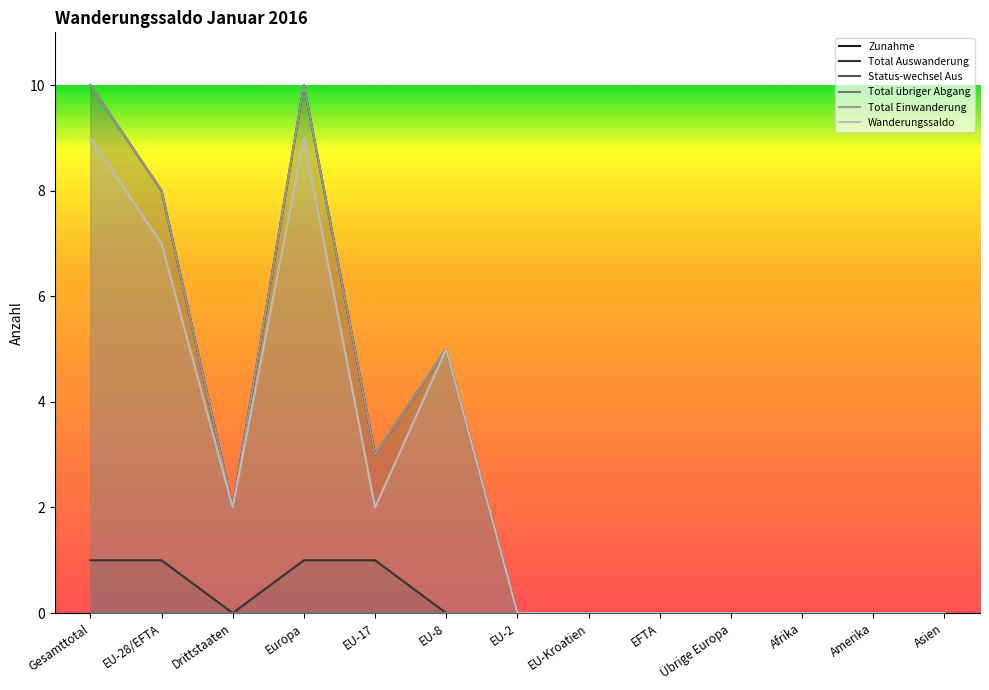

Which has a higher value, EU-28/EFTA or EU-2?

EU-28/EFTA